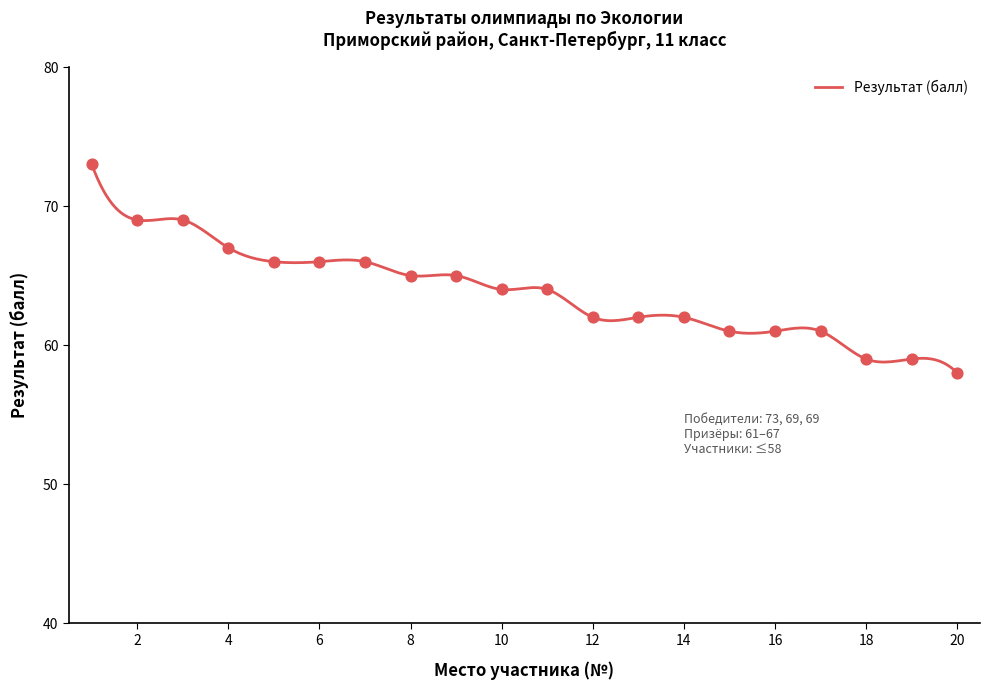

Which has a higher value, 2 or 1?

1